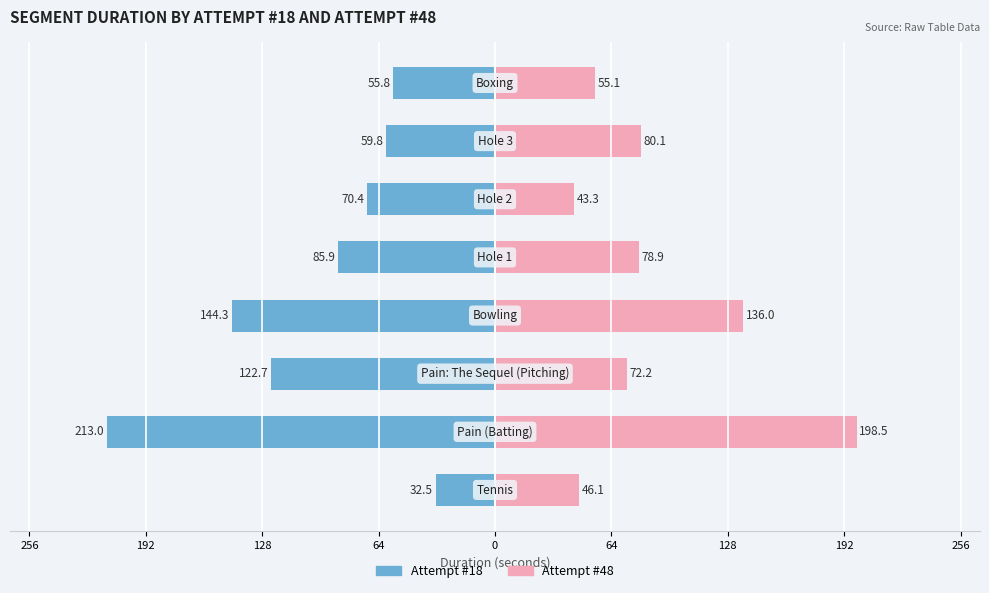

Reading left to right, transcribe all the data shown in this chart.

Male: -32.5	-213.0	-122.7	-144.3	-85.9	-70.4	-59.8	-55.8
Female: 46.1	198.5	72.2	136.0	78.9	43.3	80.1	55.1